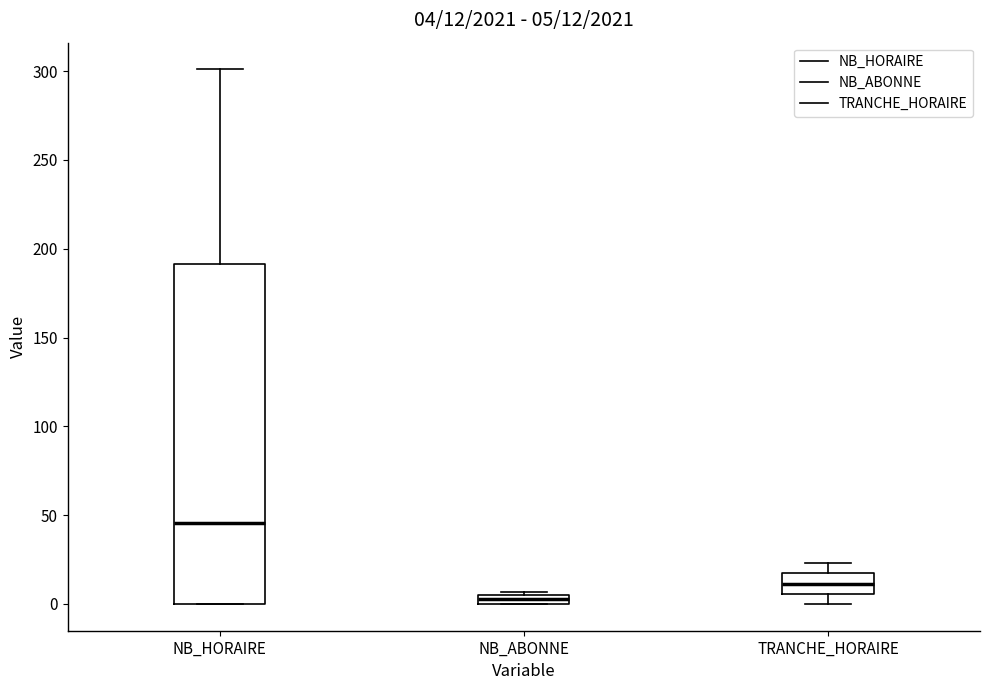

Which box has the lowest median line?

NB_ABONNE